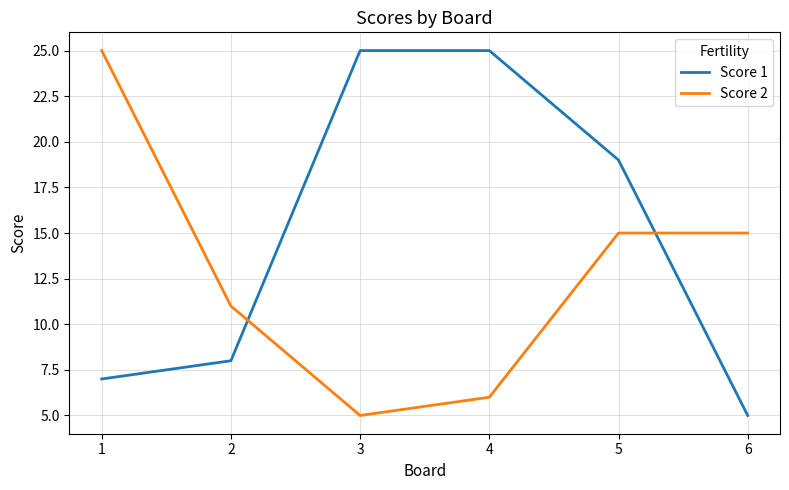

What is the maximum value shown in the chart?

25